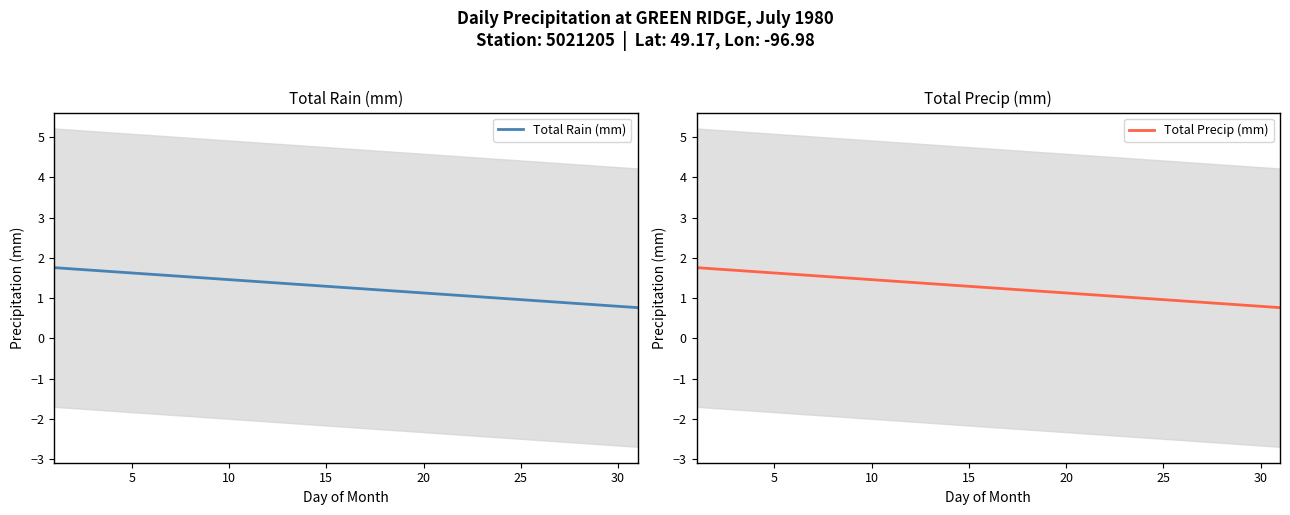

What are all the series names shown in the legend?

Total Rain (mm), Total Precip (mm)